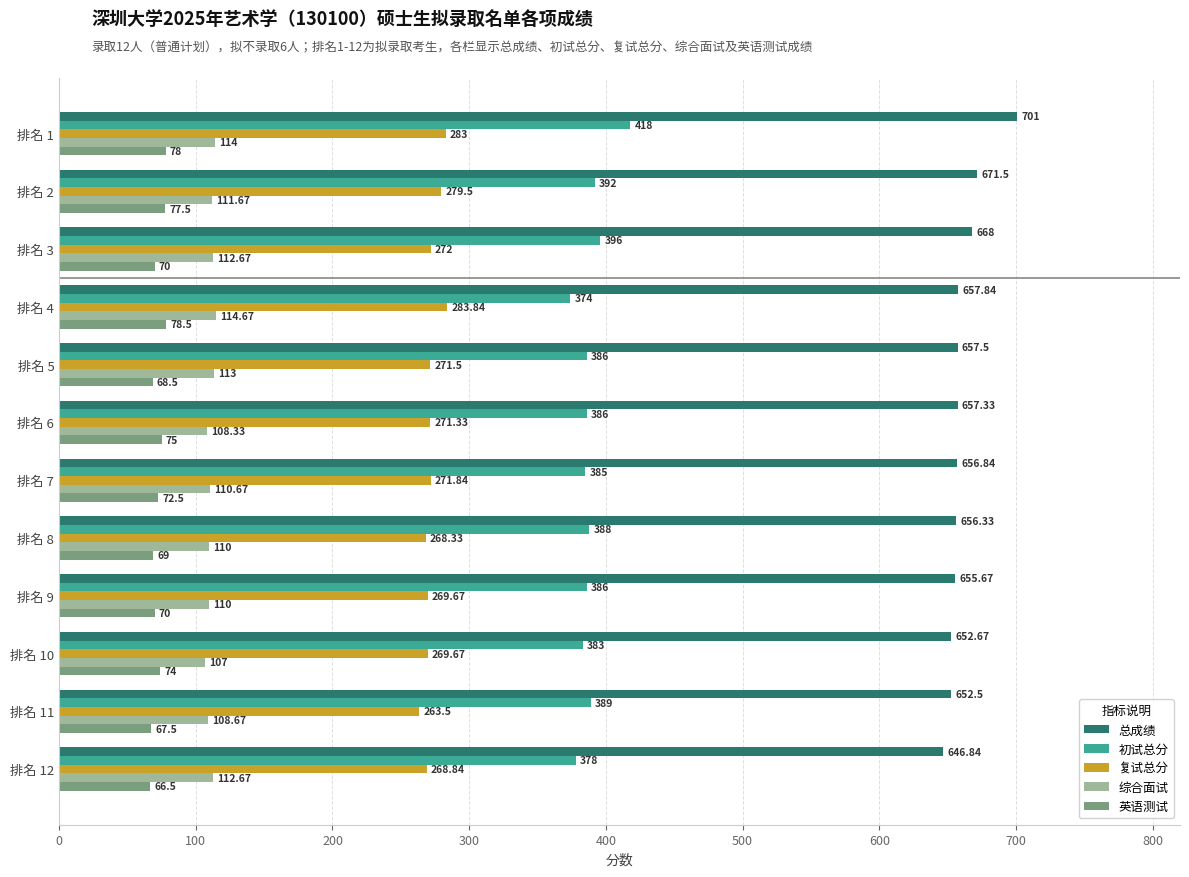

What is the maximum value shown in the chart?

701.0